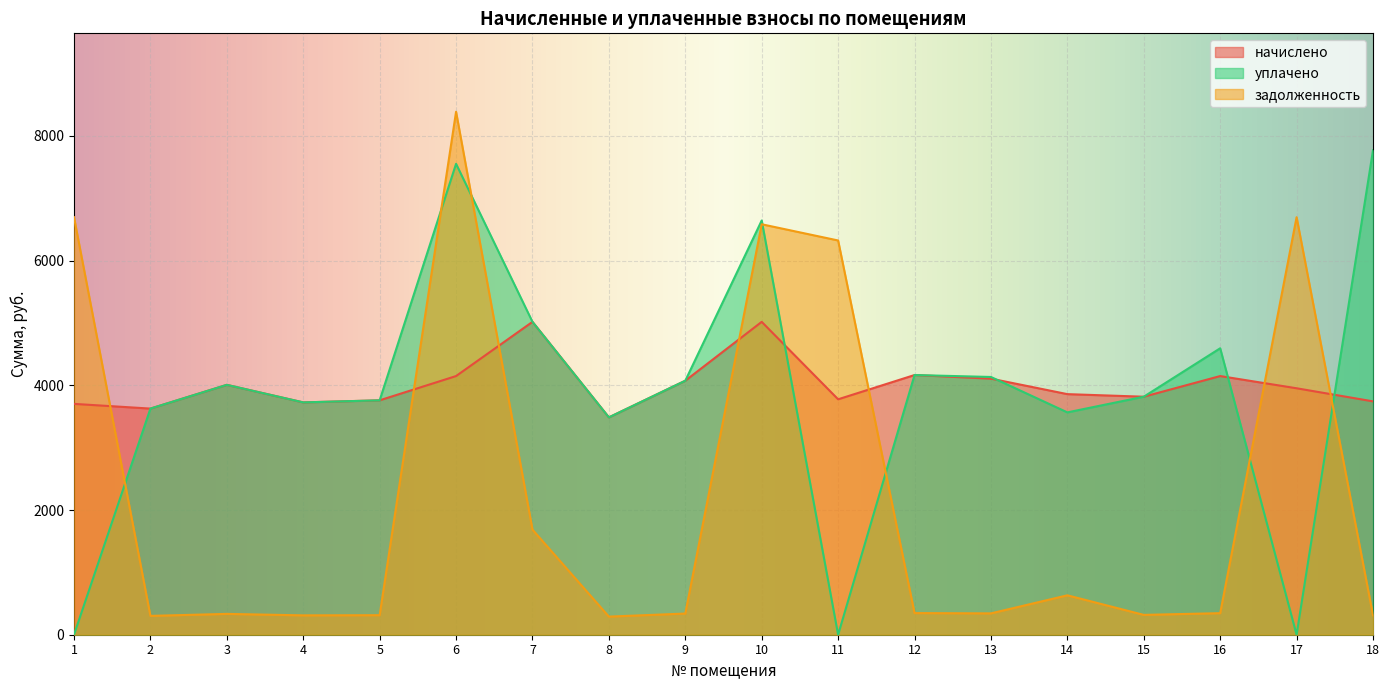

What is the value of the начислено point at the 9th from the left?

4073.8